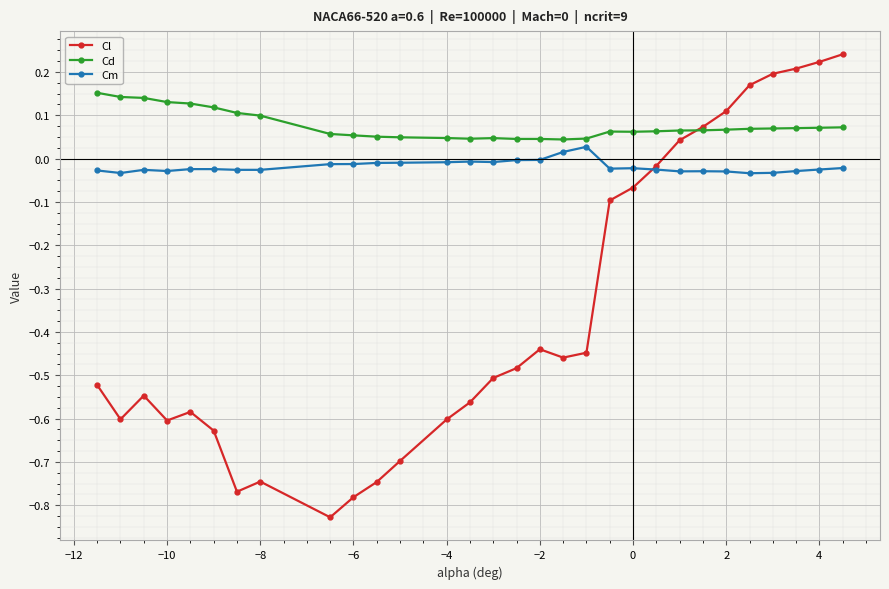

What are all the series names shown in the legend?

Cl, Cd, Cm